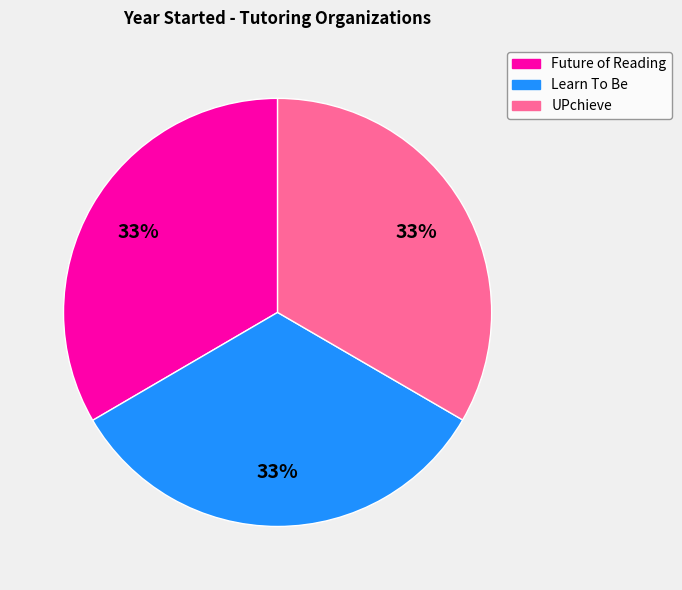

Combined, do Future of Reading and Learn To Be account for over 50%?

Yes